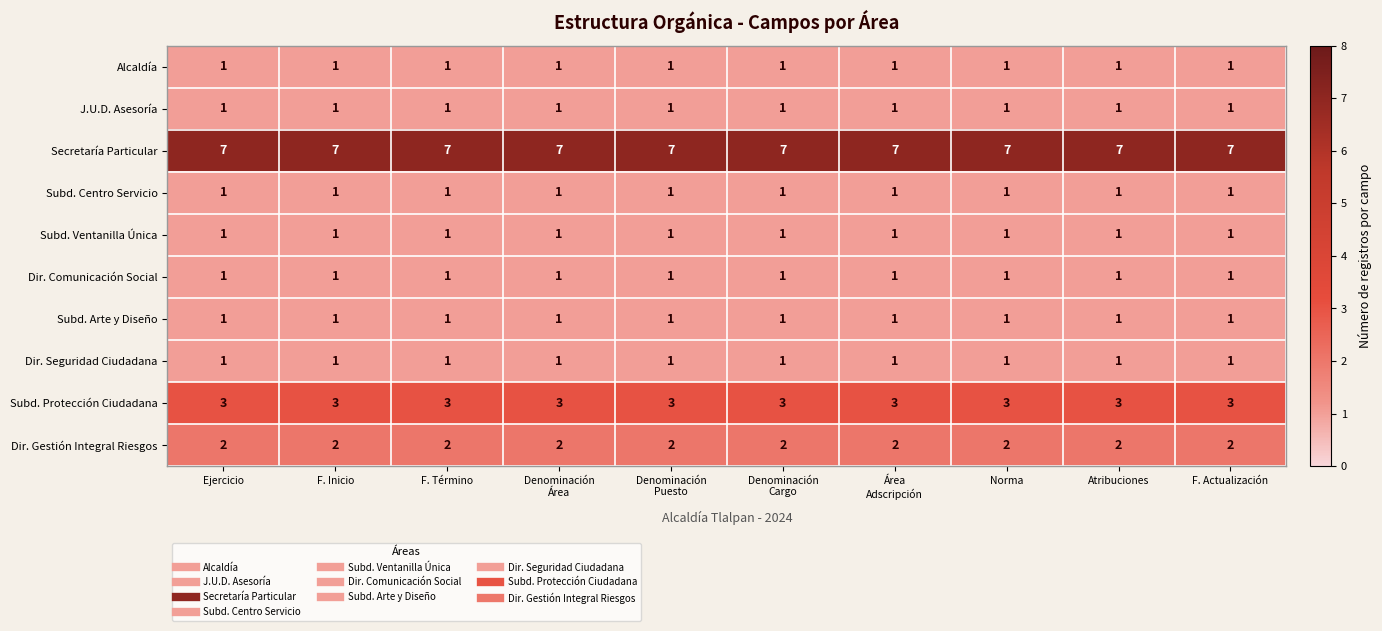

What is the difference between the highest and lowest values at F. Inicio?

6